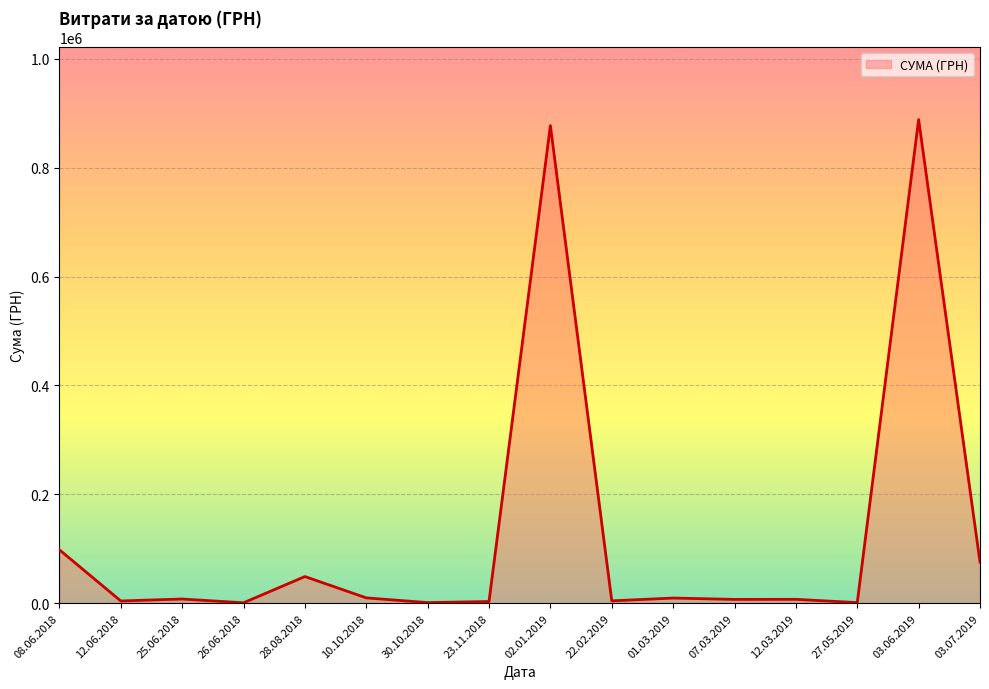

What is the average value?

127627.9